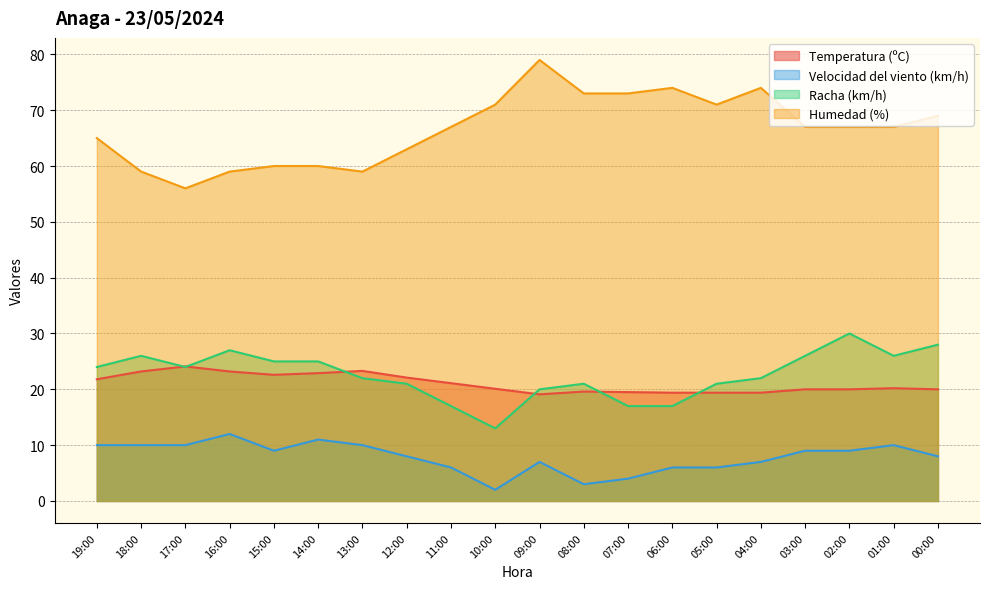

At which label does Velocidad del viento (km/h) reach its peak?

16:00